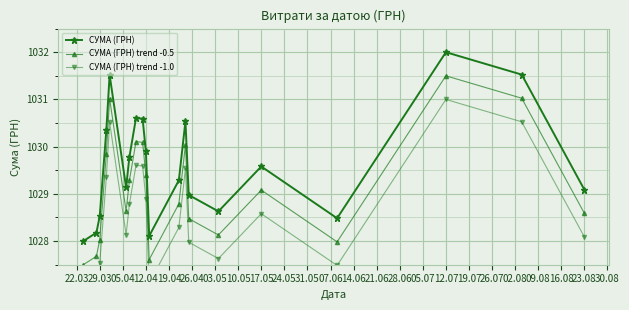

How many interior local peaks does the СУМА (ГРН) trend -0.5 series have?

5